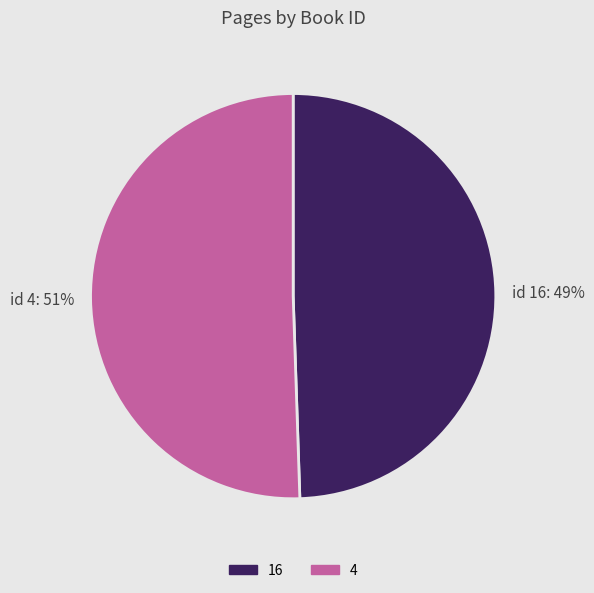

What is the largest slice in the pie chart?

4